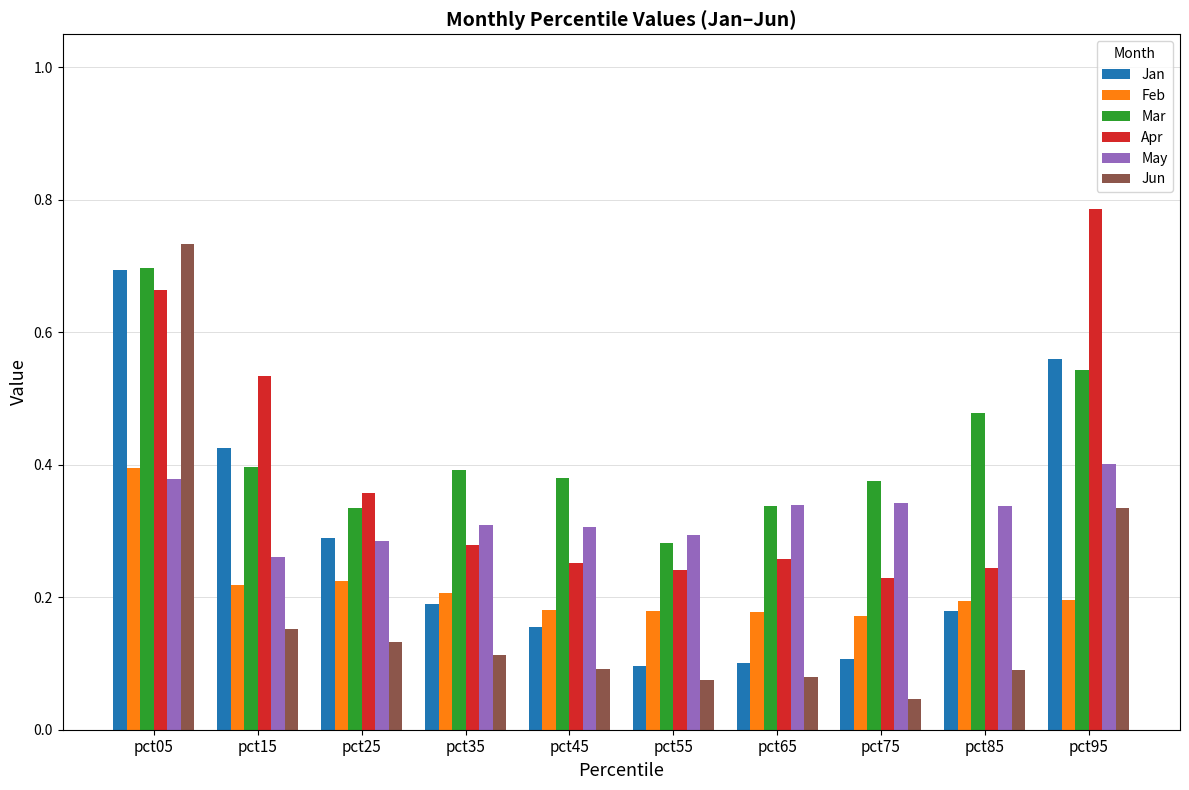

At which label is Mar closest to 0?

pct55